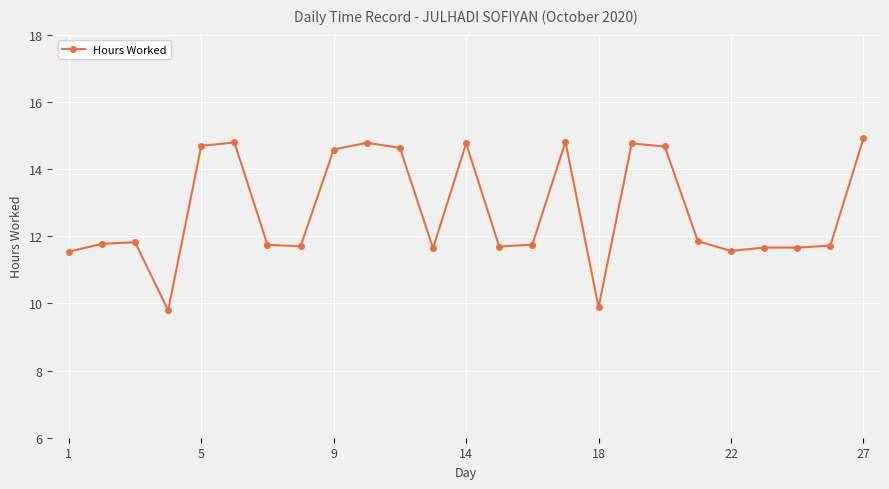

What is the difference between the maximum and minimum values?

5.1